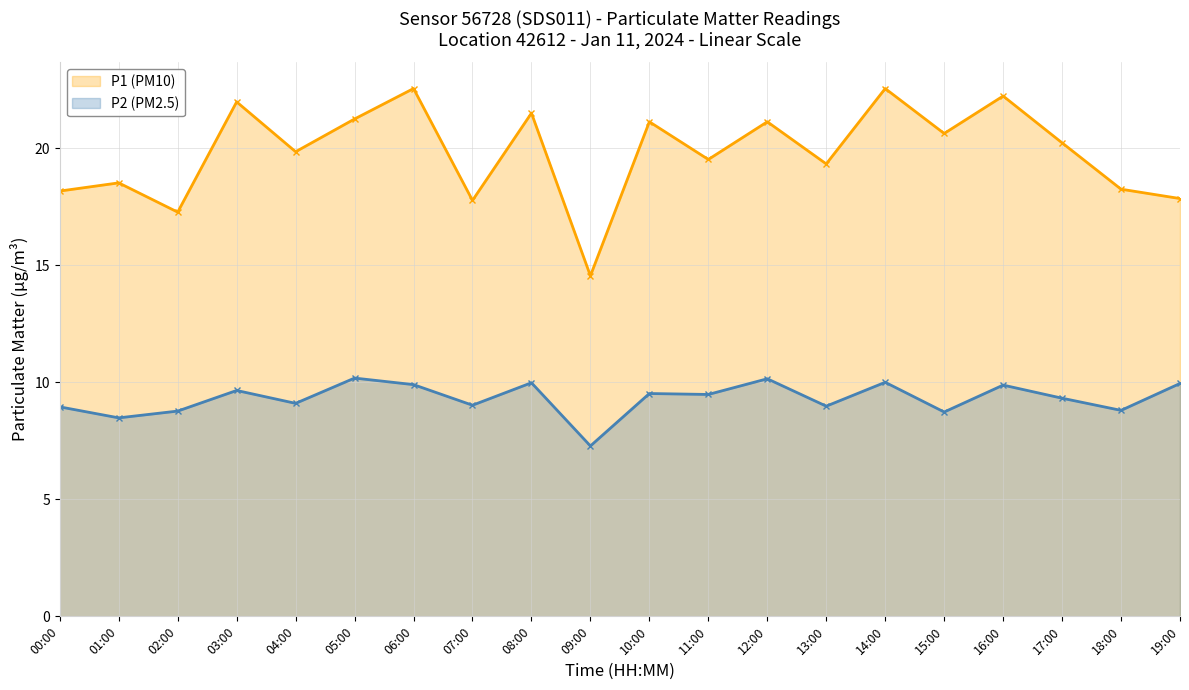

Is it true that P2 (PM2.5) equals 10.0 at 08:00?

True